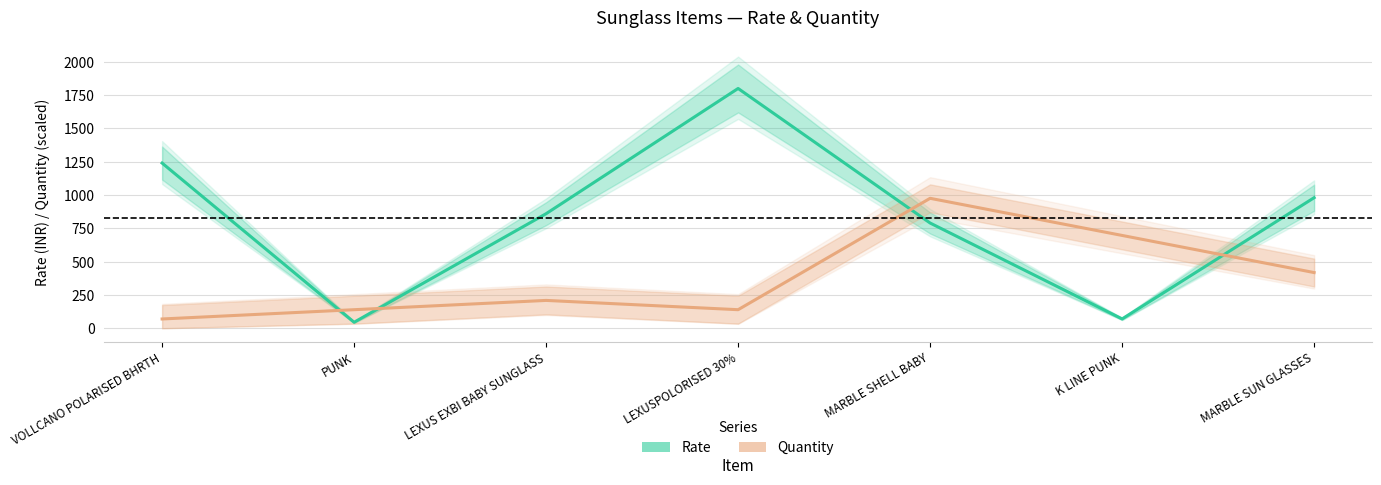

Where does the Rate (INR) series first go above 860?

VOLLCANO POLARISED BHRTH